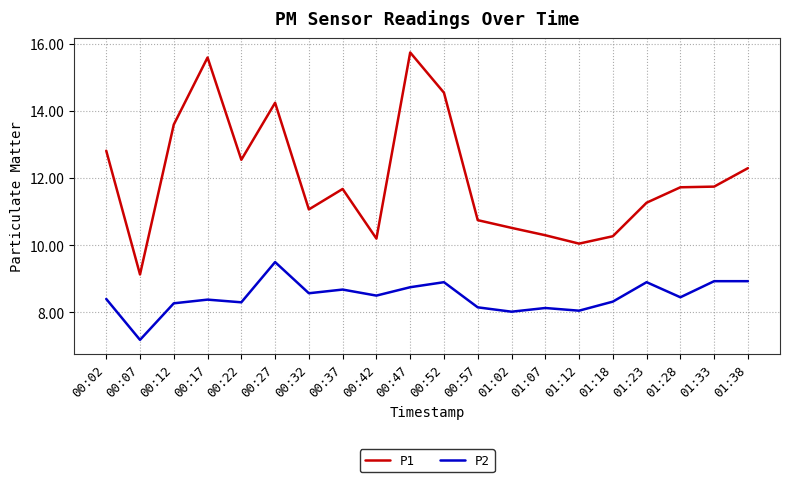

Does the chart have visible grid lines?

Yes